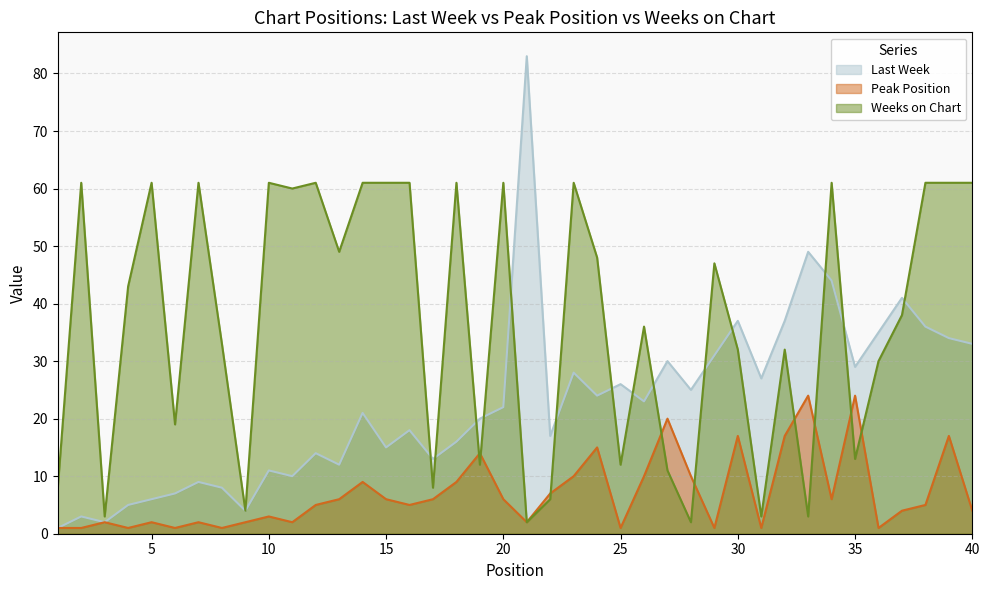

What is the difference between the highest and lowest values at 15?

55